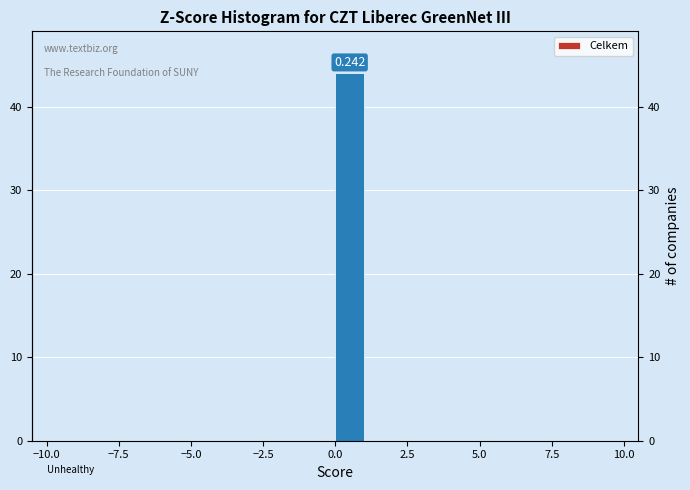

Read against the x-axis, roughly where is the centre of the tallest bar?

0.5